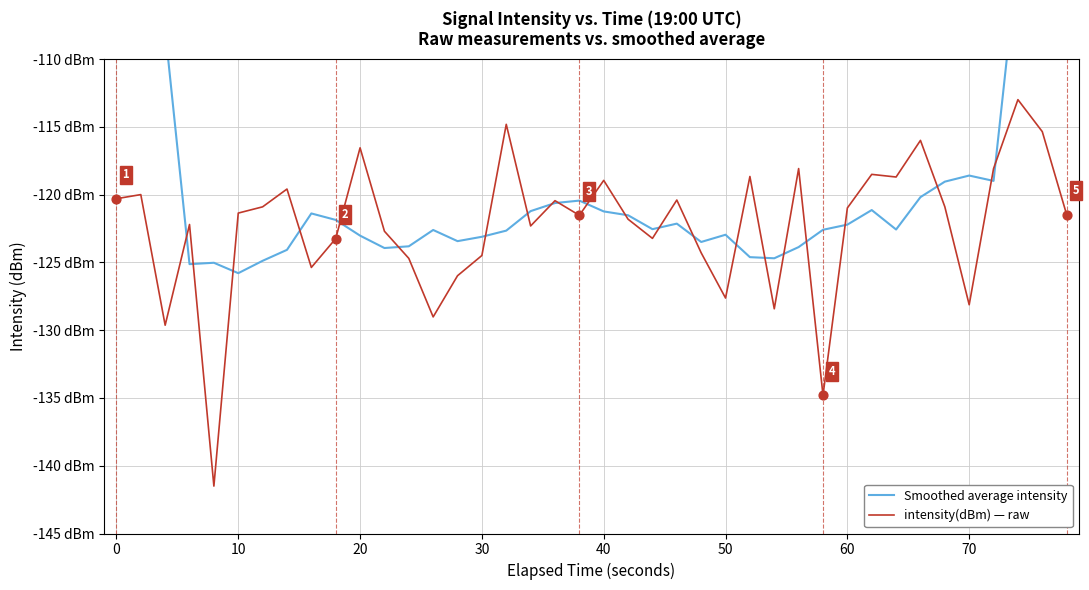

Which series contains the lowest Y value?

intensity(dBm) — raw